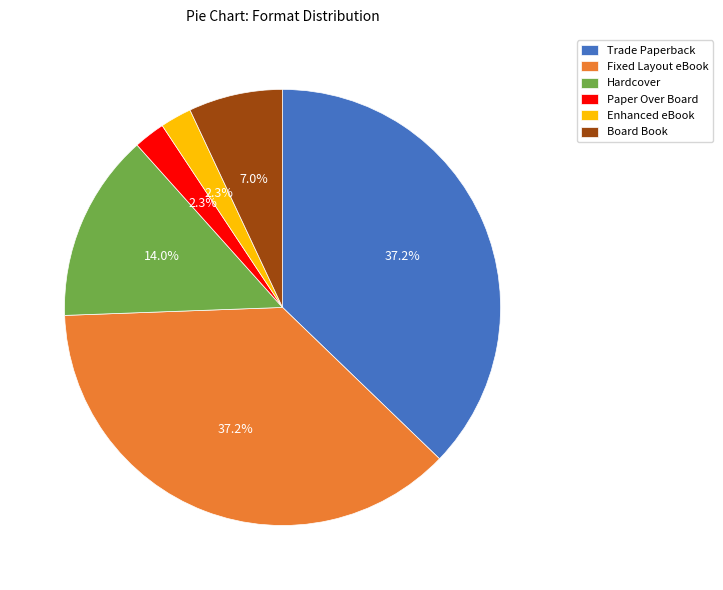

The Board Book slice represents 17% of the pie. True or false?

False